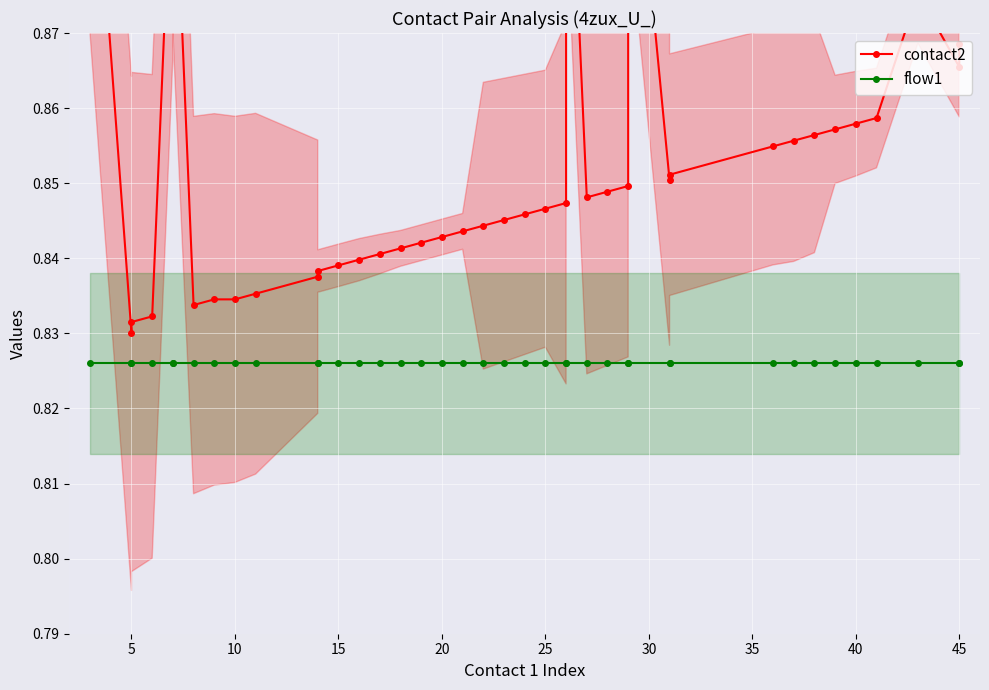

What is the label of the 23rd point from the right?

20